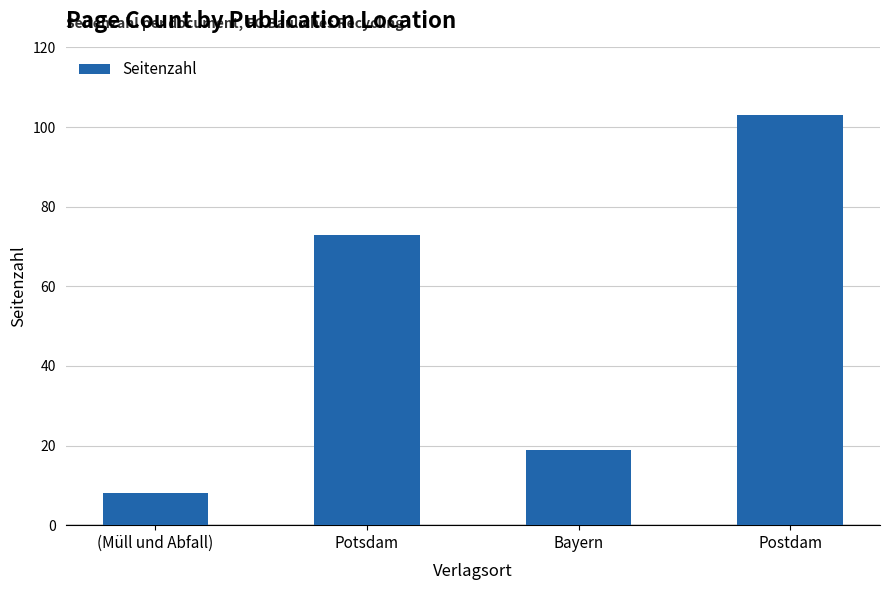

The chart shows a value of 19 at Bayern. True or false?

True